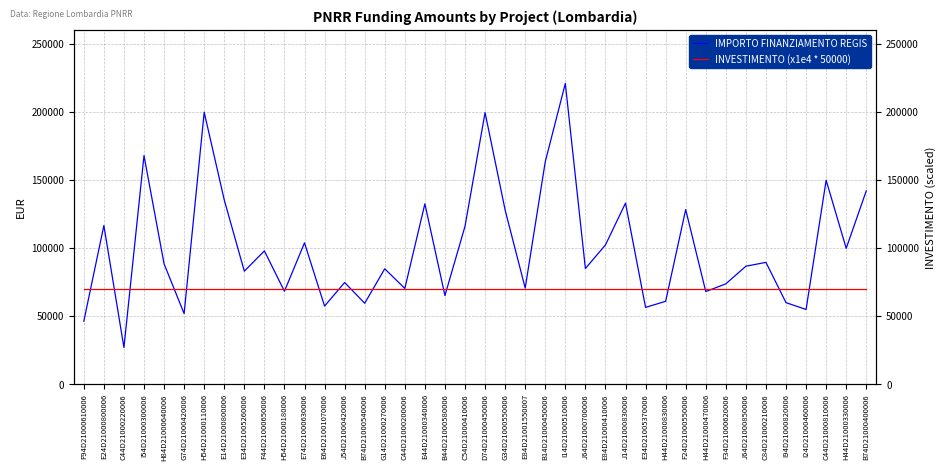

What is the difference between the second highest and minimum values in the IMPORTO FINANZIAMENTO REGIS series?

172837.8